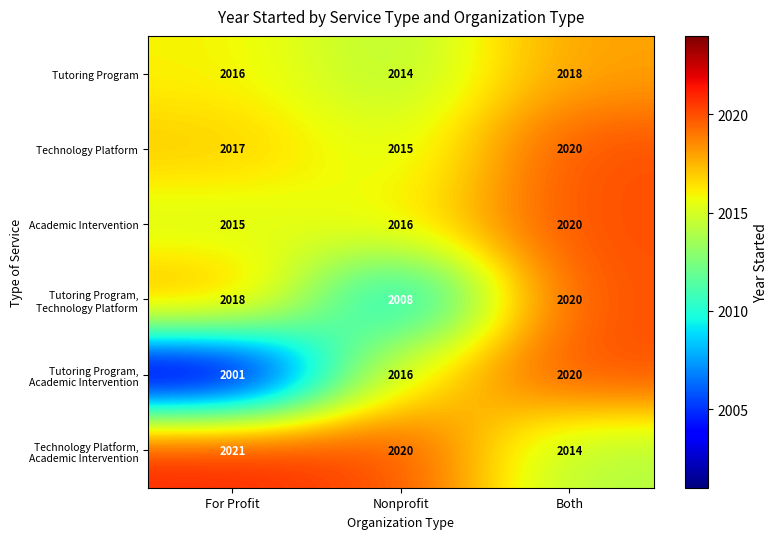

How many Tutoring Program values are between 2014 and 2018?

3